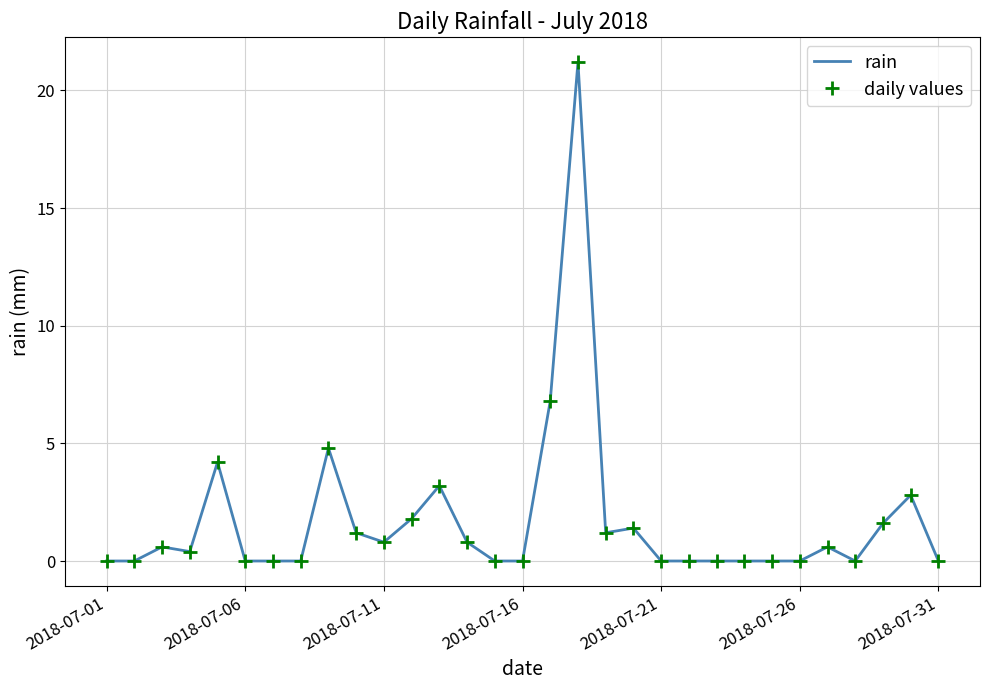

How many lines are shown in the chart?

2